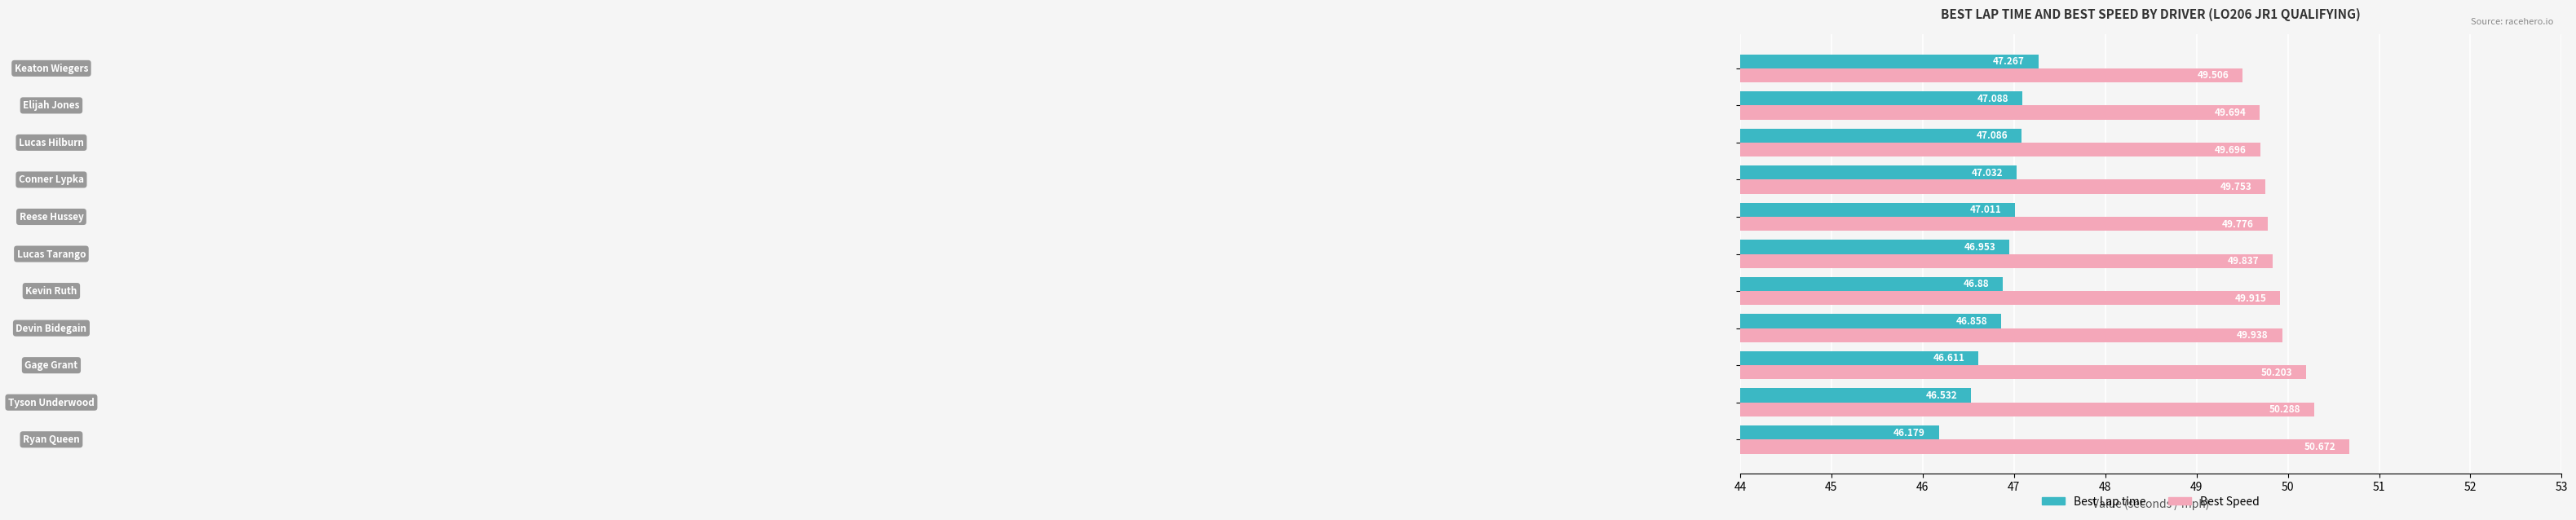

Which series has the largest total across all categories?

Best Speed